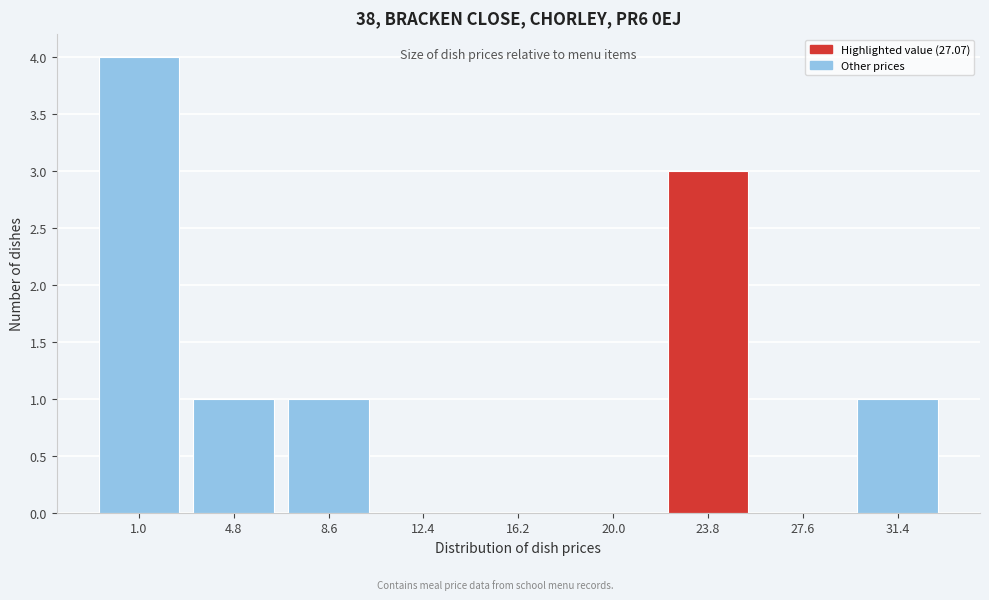

Reading left to right, transcribe all the data shown in this chart.

1.0=4	4.8=1	8.6=1	12.4=0	16.2=0	20.0=0	23.8=3	27.6=0	31.4=1